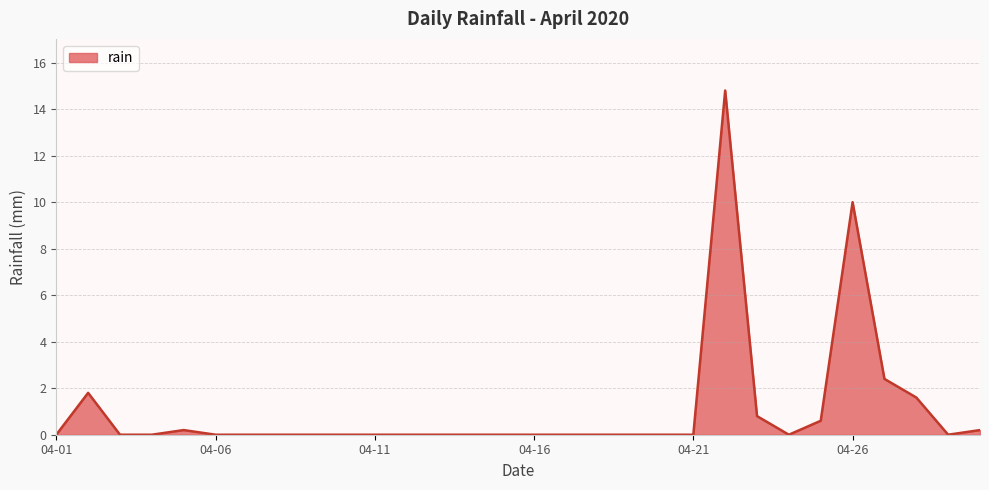

What is the maximum value shown in the chart?

14.8